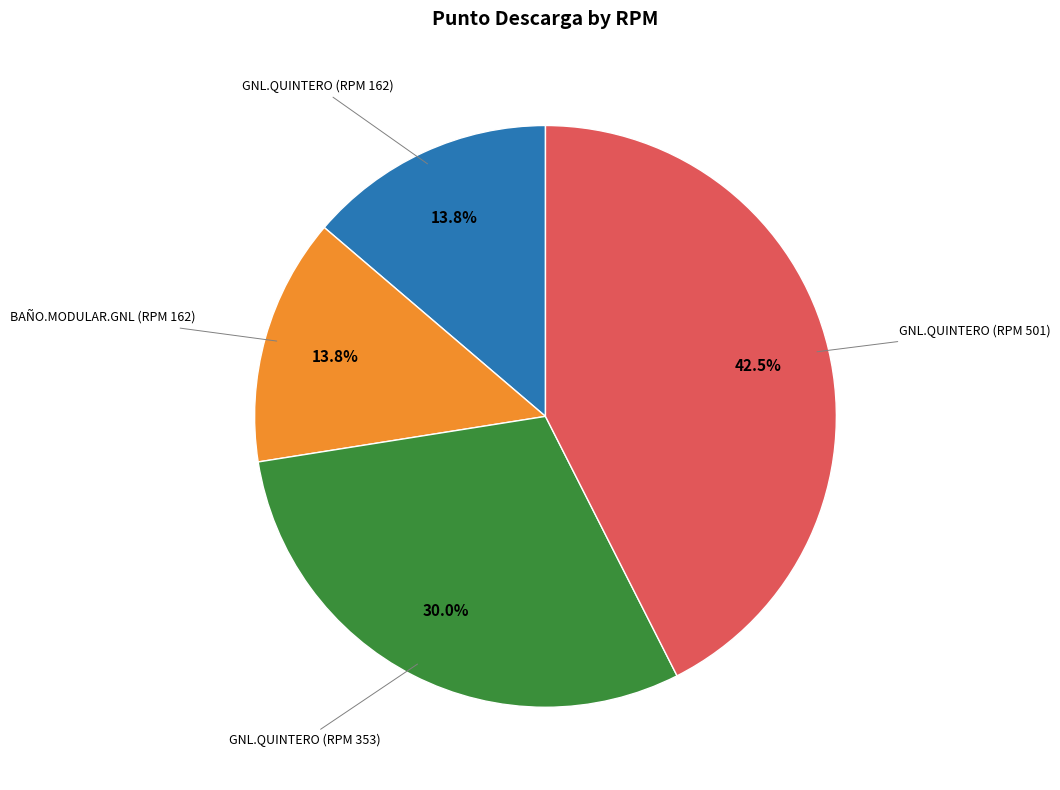

Is there any slice that represents more than half of the pie?

No